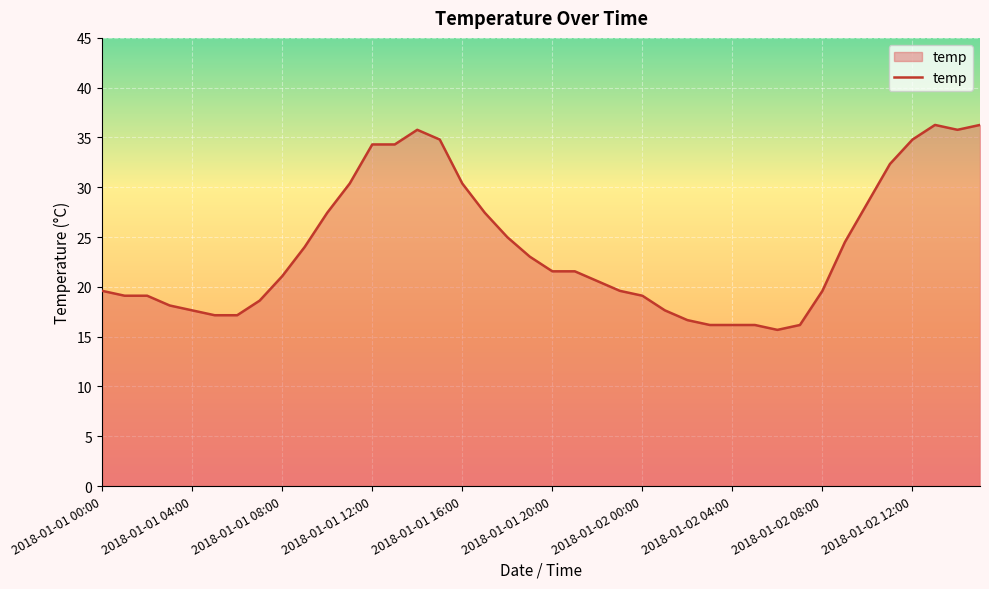

What is the minimum value shown in the chart?

15.7